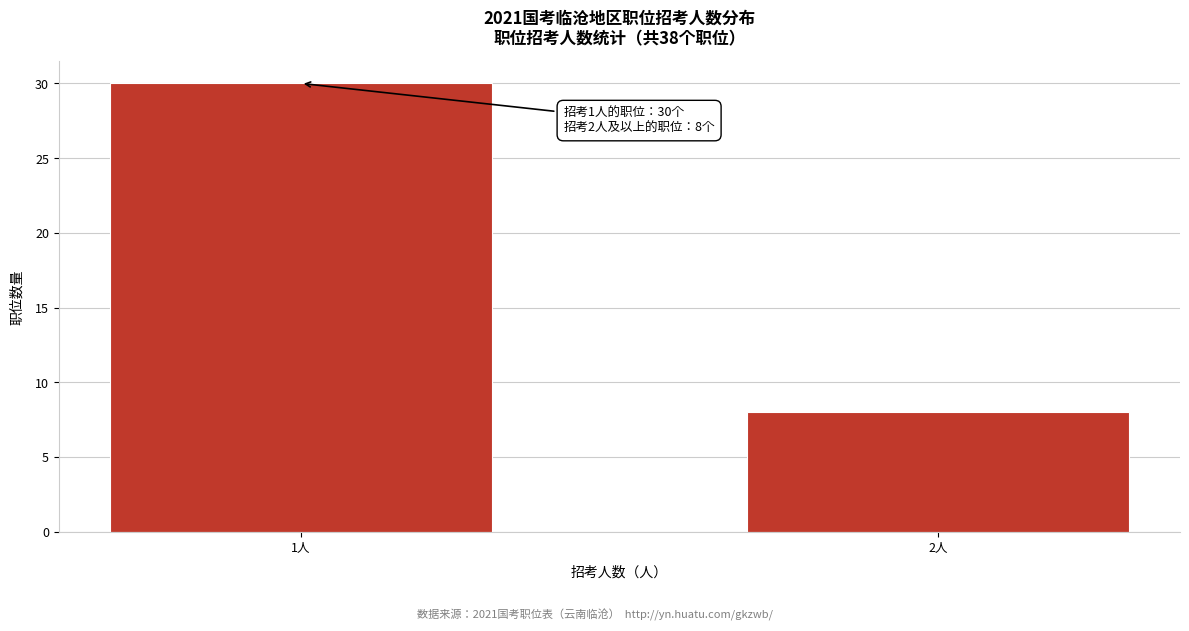

Reading left to right, what are all the values shown in this chart?

1人=30	2人=8